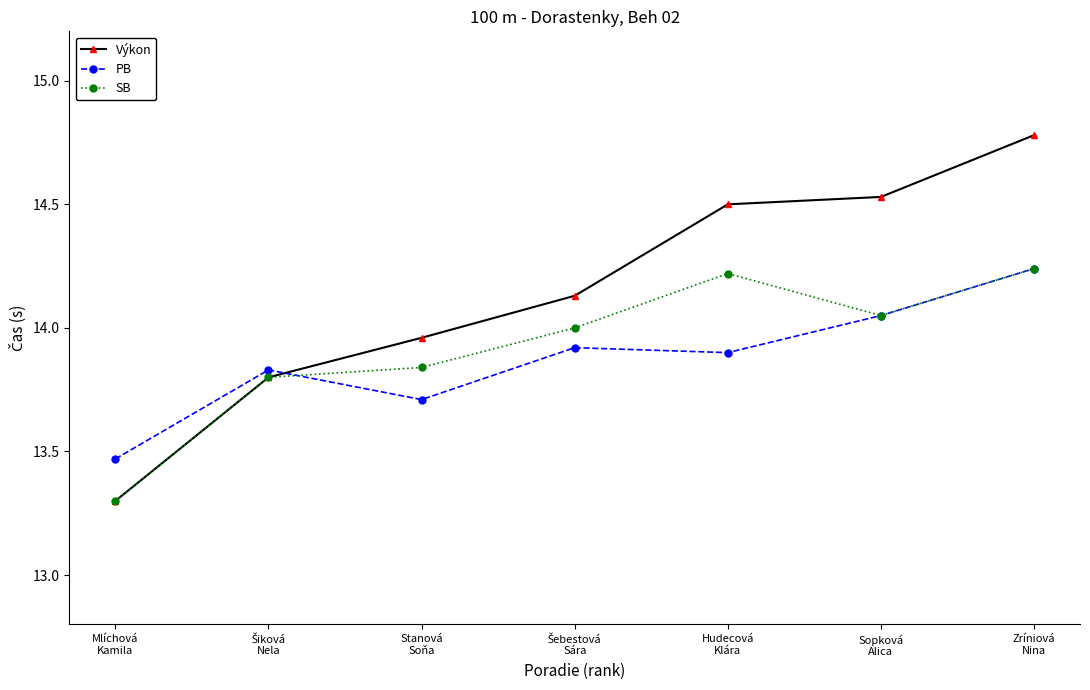

True or false: Výkon has more than 2 interior local peaks.

False